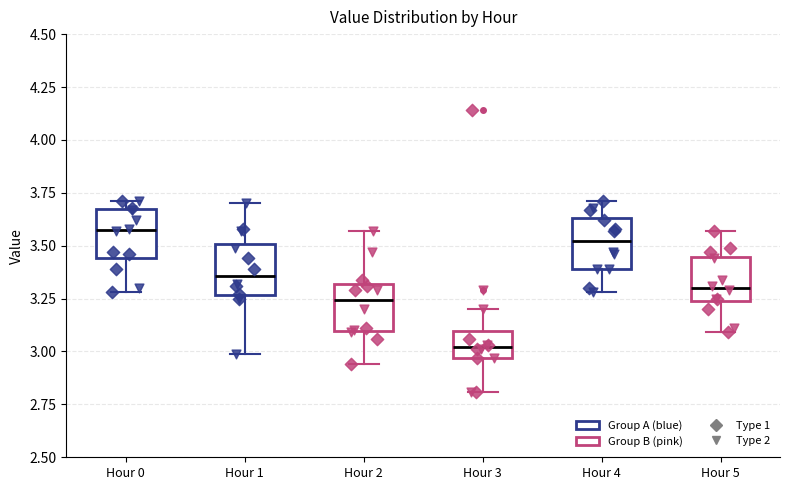

Reading left to right, transcribe this box plot: for each box, give where its median line is, the range the box spans, and where its two whiskers end, as read against the y-axis. The values are not printed on the chart, so give them approximately, as read against the axis.

Hour 0: median 3.60, box 3.45 to 3.65, whiskers 3.30 to 3.70
Hour 1: median 3.35, box 3.25 to 3.50, whiskers 3.00 to 3.70
Hour 2: median 3.25, box 3.10 to 3.30, whiskers 2.95 to 3.55
Hour 3: median 3.00, box 2.95 to 3.10, whiskers 2.80 to 3.20
Hour 4: median 3.50, box 3.40 to 3.65, whiskers 3.30 to 3.70
Hour 5: median 3.30, box 3.25 to 3.45, whiskers 3.10 to 3.55